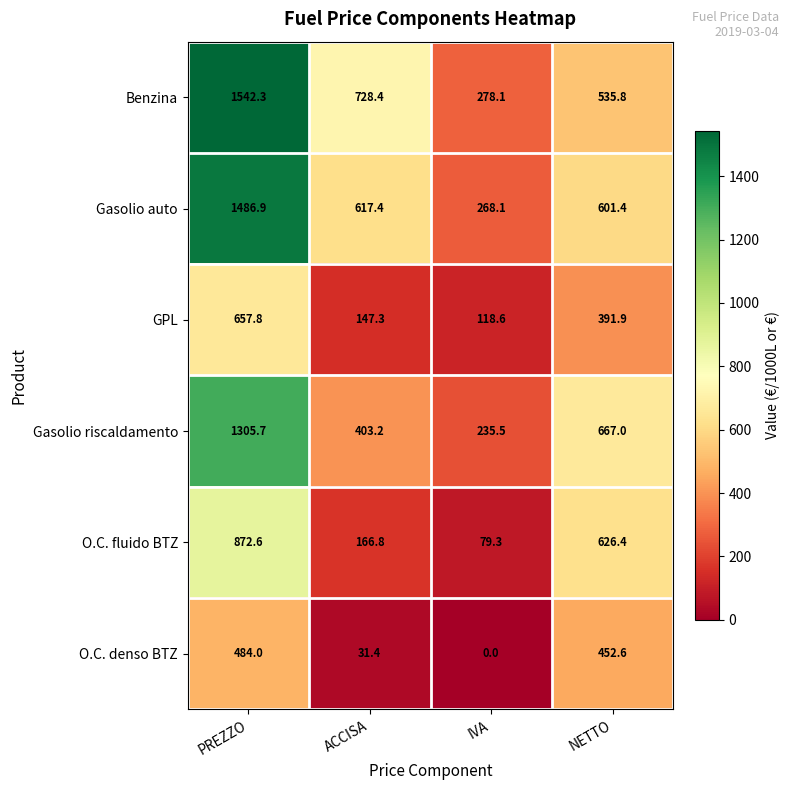

Reading left to right, extract all data points from this chart.

Benzina: 1542.3	728.4	278.1	535.8
Gasolio auto: 1486.9	617.4	268.1	601.4
GPL: 657.8	147.3	118.6	391.9
Gasolio riscaldamento: 1305.7	403.2	235.5	667.0
O.C. fluido BTZ: 872.6	166.8	79.3	626.4
O.C. denso BTZ: 484.0	31.4	0.0	452.6